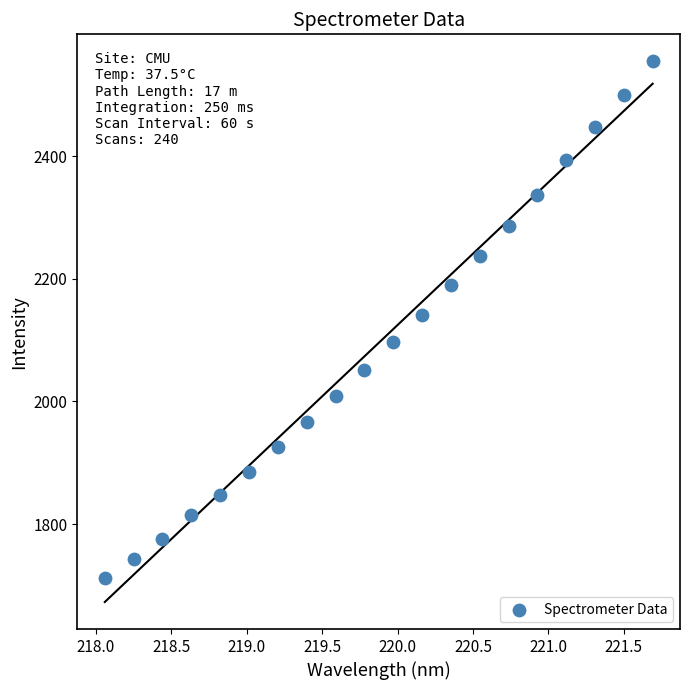

What is the range of Y values (max minus min)?

843.0